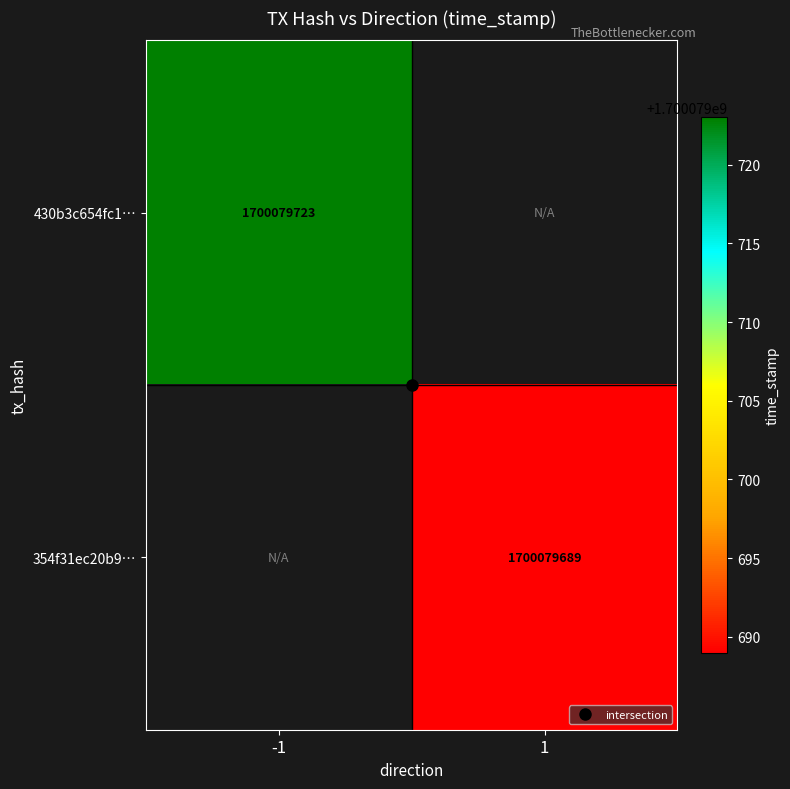

Count the number of data series in this chart.

2